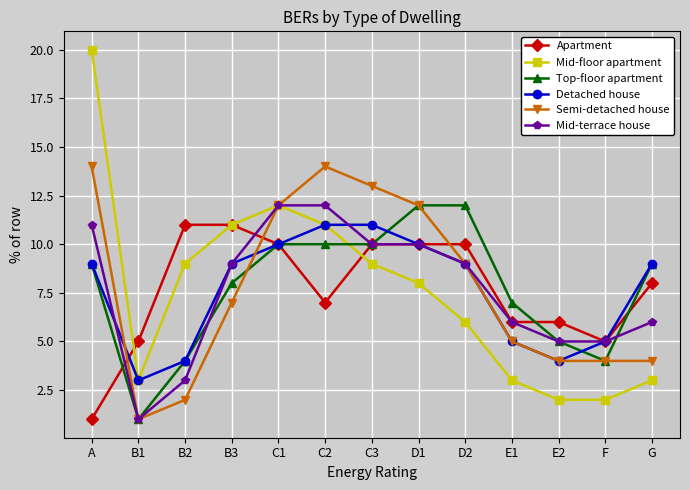

The value of Detached house at G is 13. True or false?

False